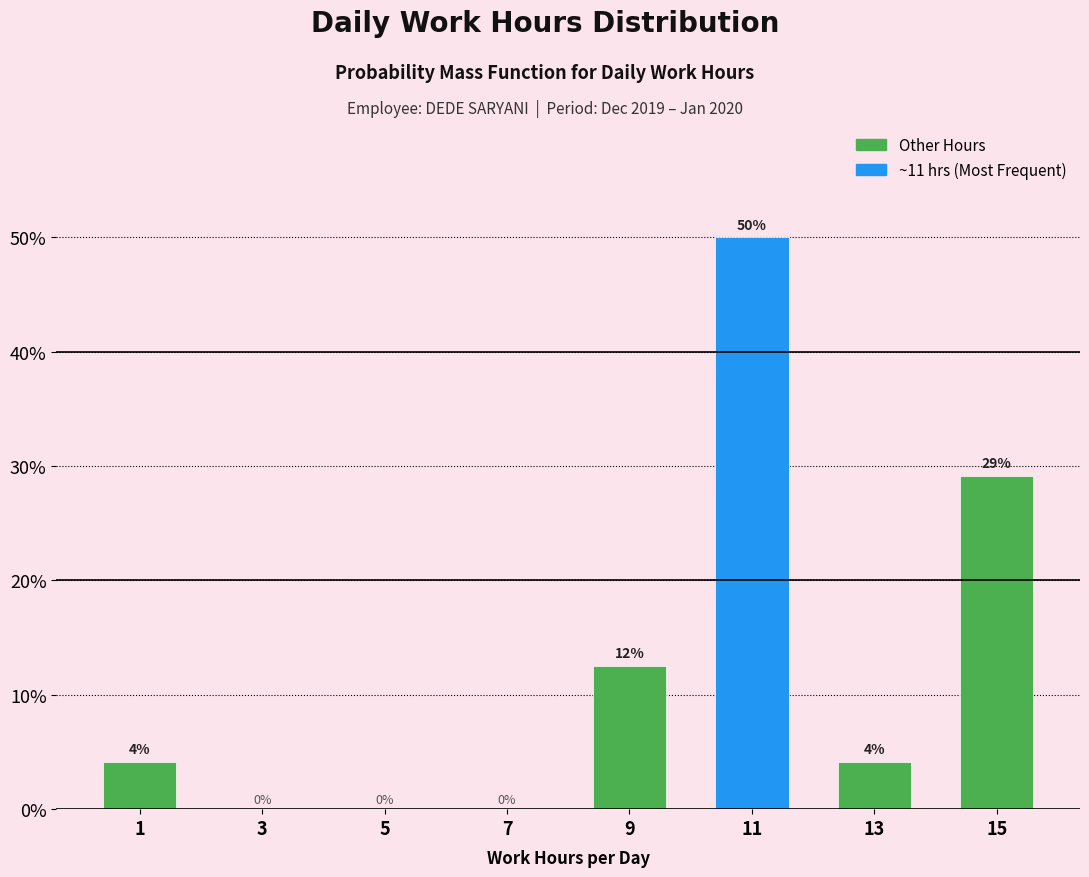

Which range on the x-axis has the tallest bar?

10 to 12